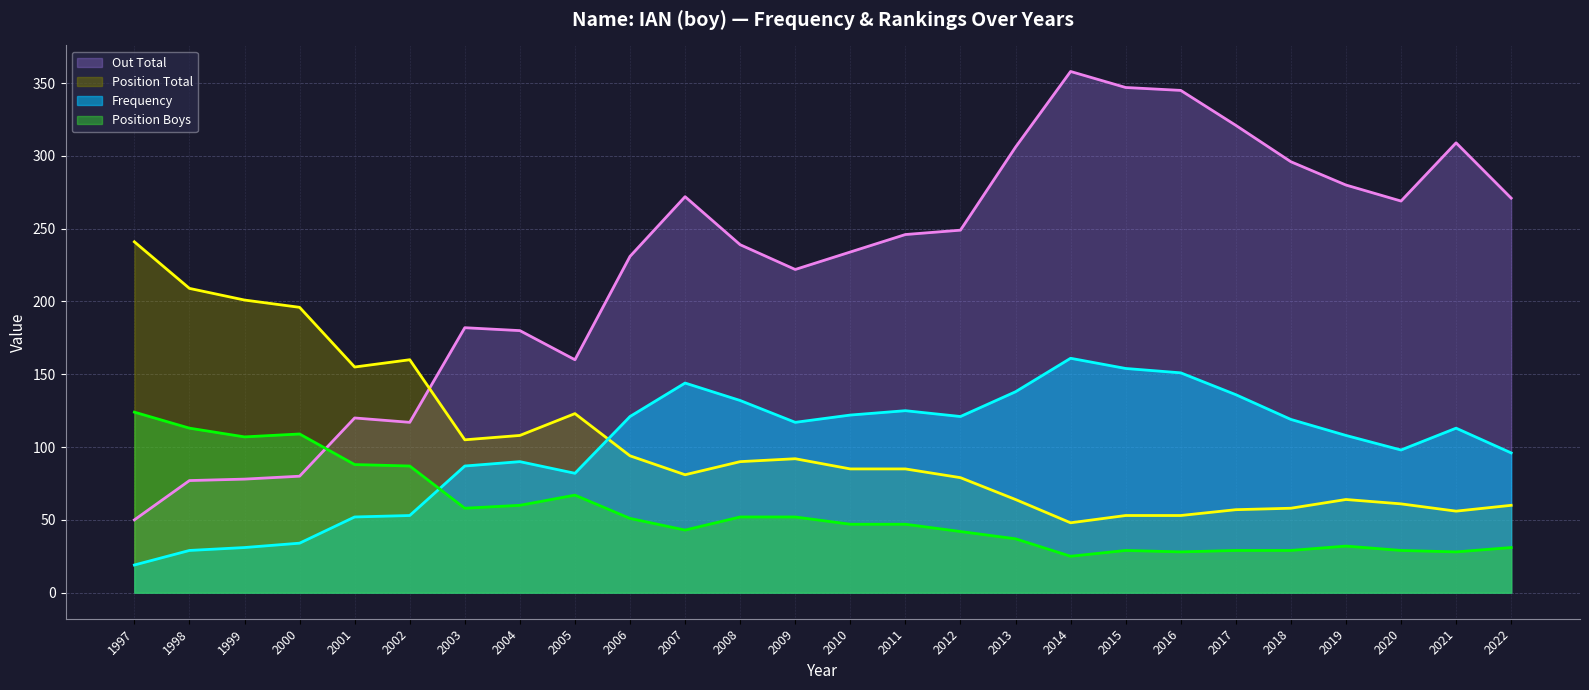

Which has a higher value, 2017 or 1997?

2017